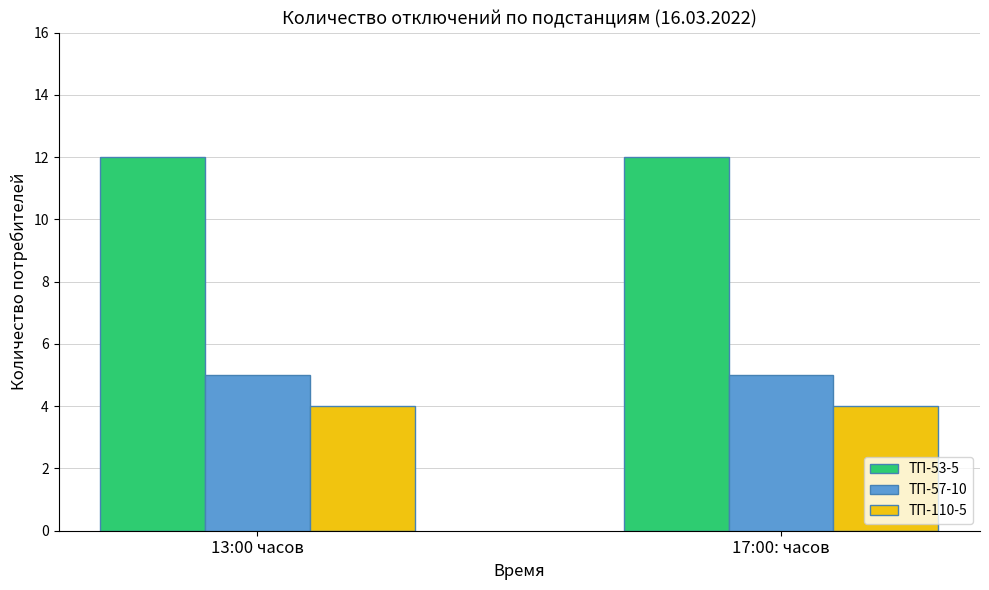

Which series has the largest total across all categories?

ТП-53-5